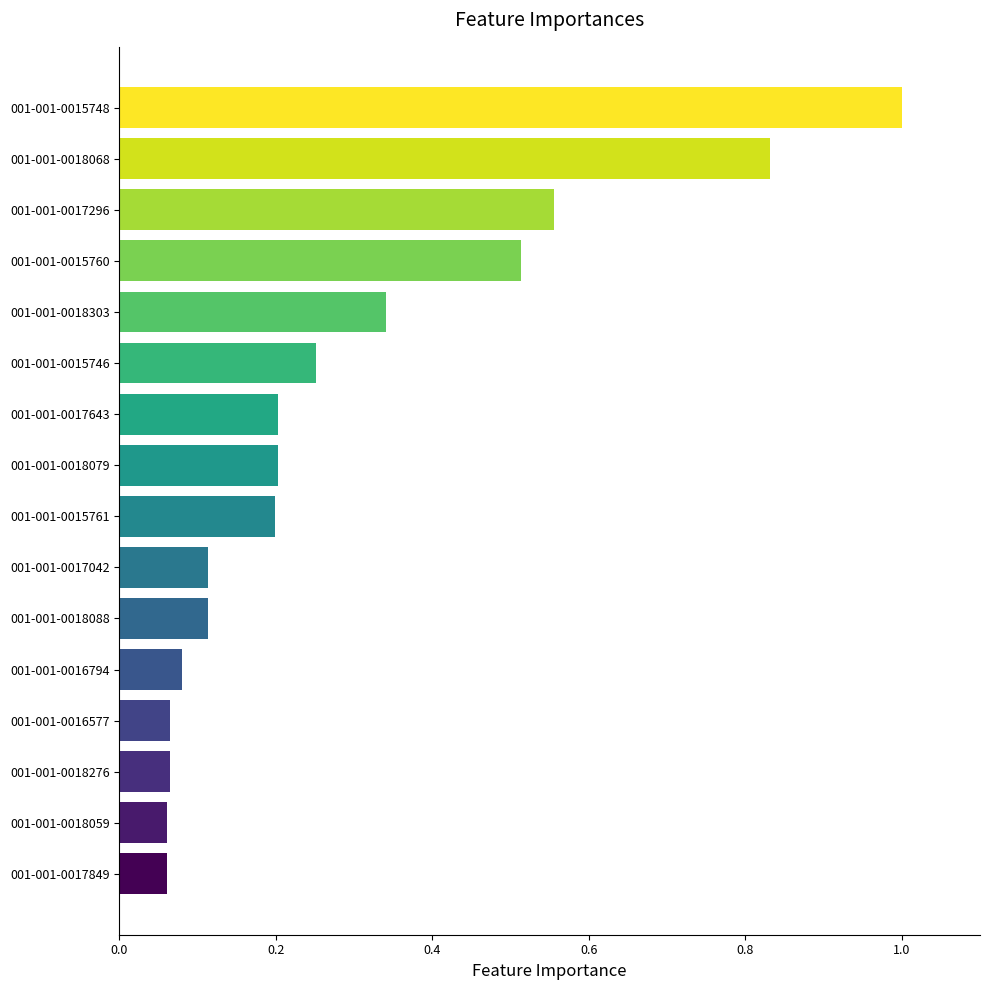

Which has a higher value, 001-001-0017643 or 001-001-0015746?

001-001-0015746